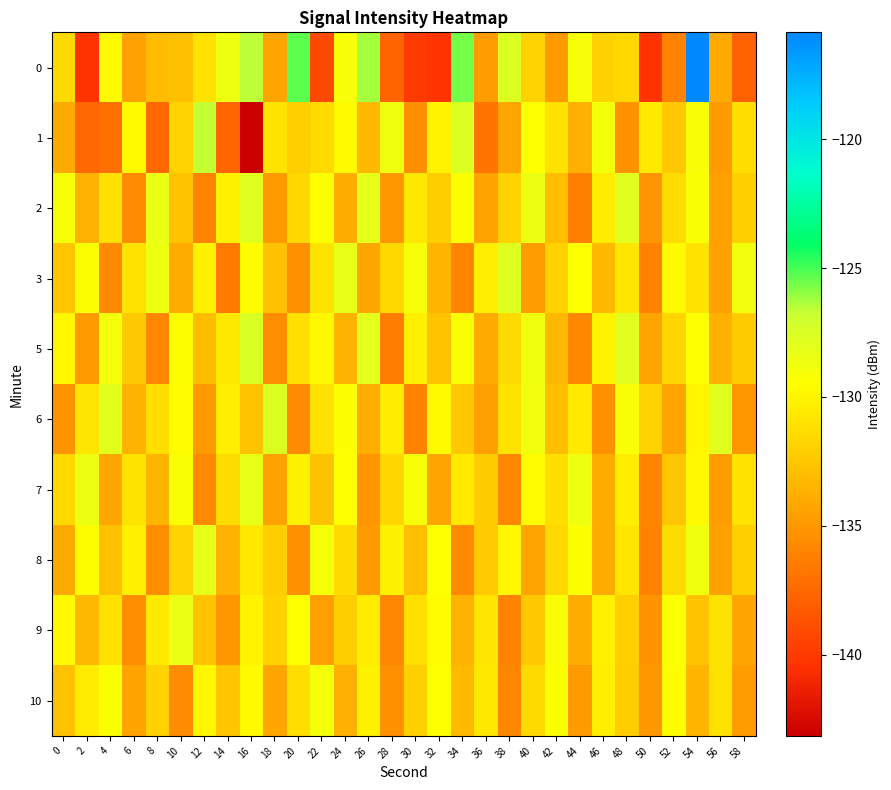

At which category is the sum across all series the highest?

54